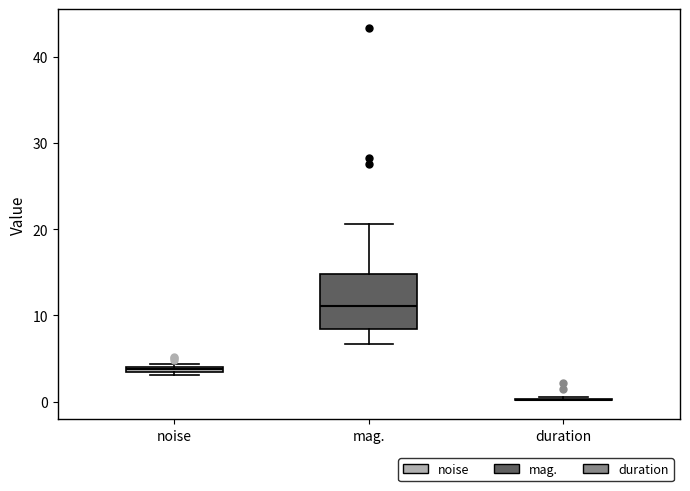

Which box is the tallest, from its lower edge to its upper edge?

mag.